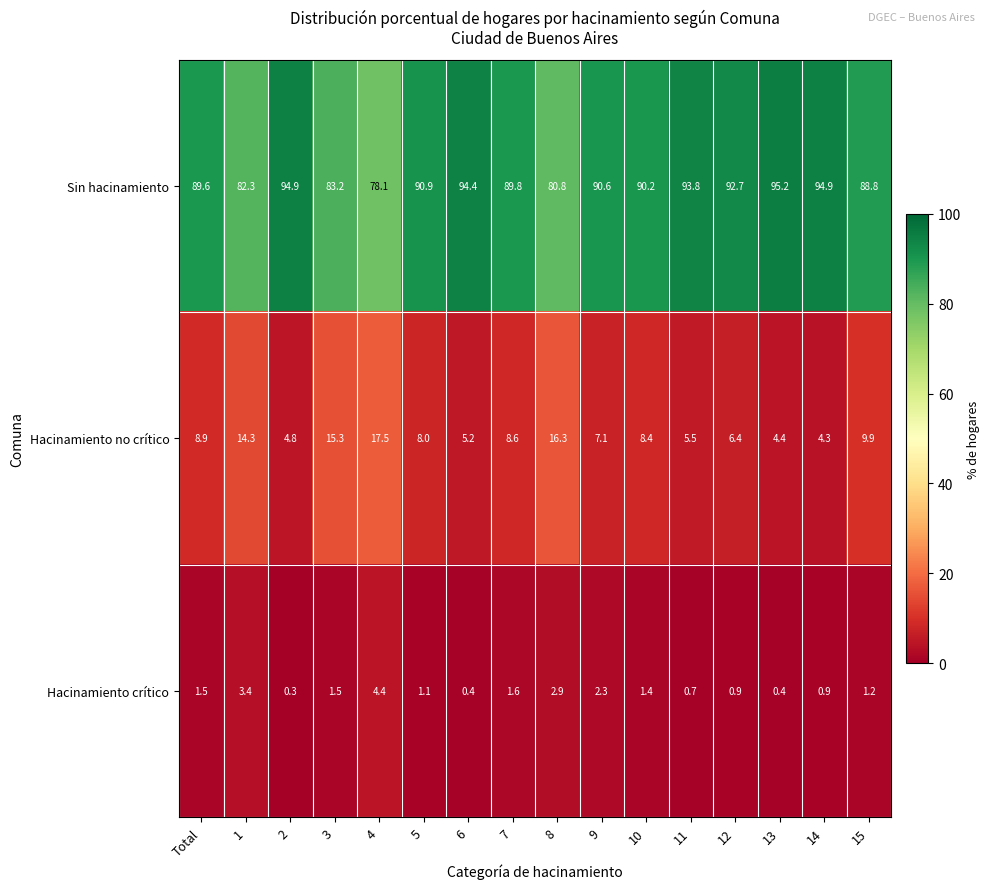

The value of Hacinamiento no crítico at 4 is 6.0. True or false?

False